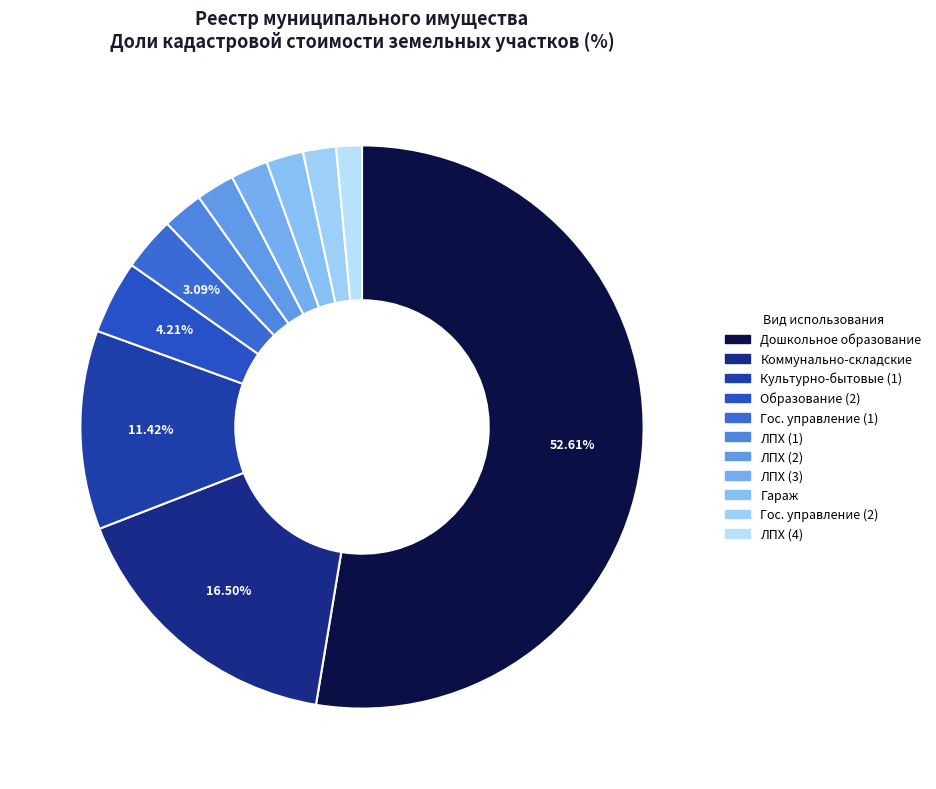

Count the number of slices in the pie.

11